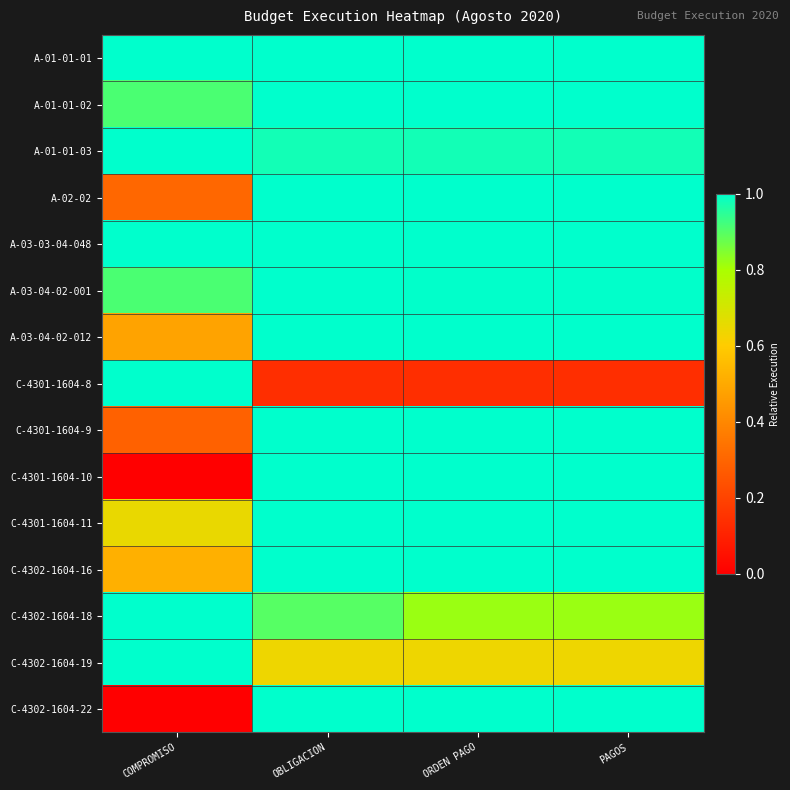

What is the total value across all series at OBLIGACION?

13.7